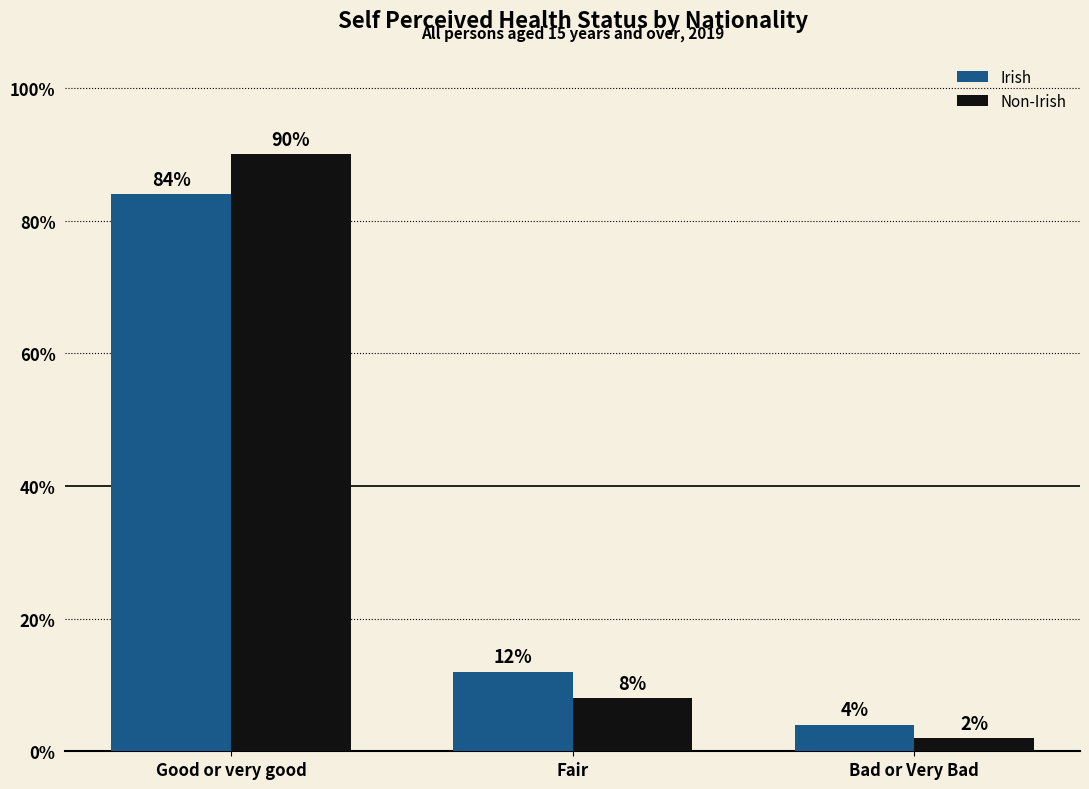

Rank the series at Good or very good from lowest to highest value.

Irish, Non-Irish